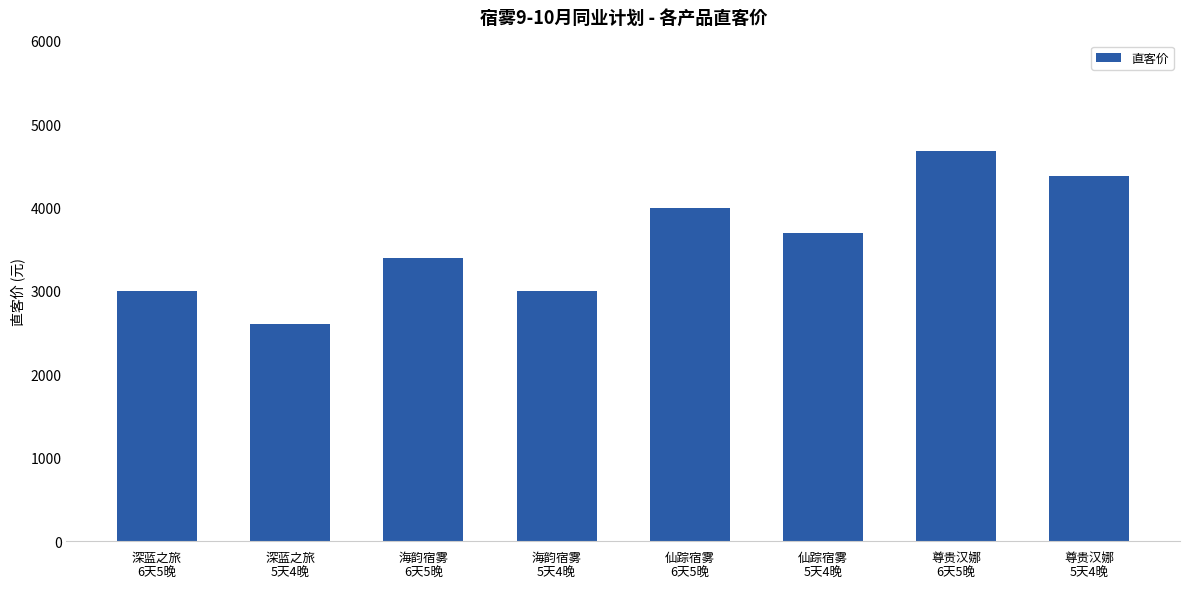

What is the change in value from 深蓝之旅
6天5晚 to 海韵宿雾
6天5晚?

+400